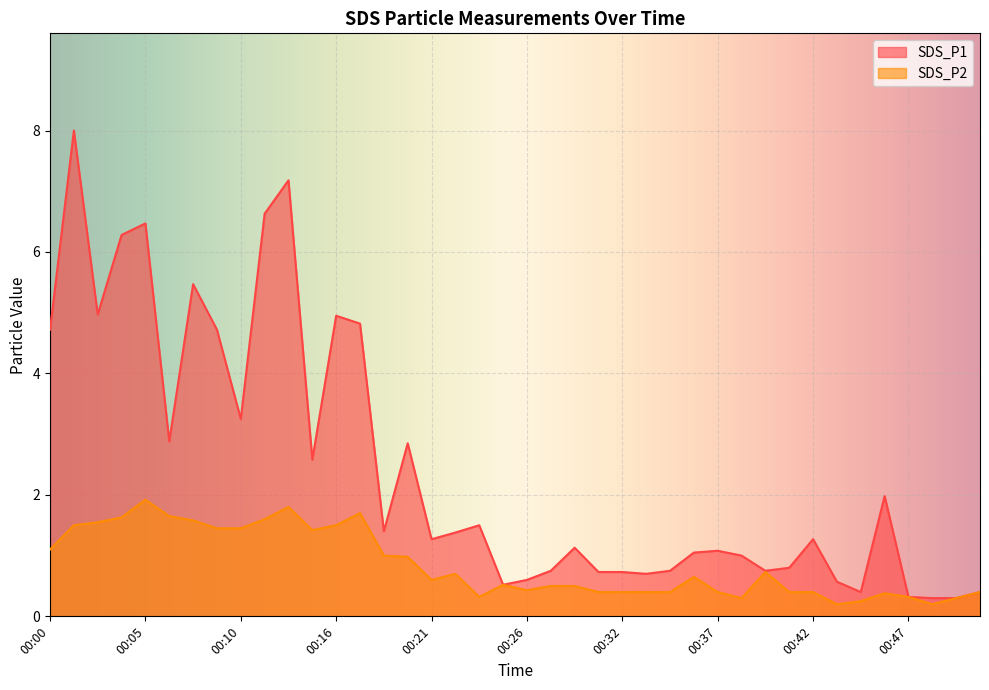

Reading left to right, transcribe all the data shown in this chart.

SDS_P1: 00:00=4.7	00:01=8.0	00:02=5.0	00:04=6.3	00:05=6.5	00:06=2.9	00:08=5.5	00:09=4.7	00:10=3.2	00:12=6.6	00:13=7.2	00:14=2.6	00:16=5.0	00:17=4.8	00:18=1.4	00:20=2.9	00:21=1.3	00:22=1.4	00:24=1.5	00:25=0.5	00:26=0.6	00:28=0.8	00:29=1.1	00:30=0.7	00:32=0.7	00:33=0.7	00:34=0.8	00:36=1.1	00:37=1.1	00:38=1.0	00:39=0.8	00:41=0.8	00:42=1.3	00:43=0.6	00:45=0.4	00:46=2.0	00:47=0.3	00:49=0.3	00:50=0.3	00:51=0.4
SDS_P2: 00:00=1.1	00:01=1.5	00:02=1.6	00:04=1.6	00:05=1.9	00:06=1.6	00:08=1.6	00:09=1.4	00:10=1.4	00:12=1.6	00:13=1.8	00:14=1.4	00:16=1.5	00:17=1.7	00:18=1.0	00:20=1.0	00:21=0.6	00:22=0.7	00:24=0.3	00:25=0.5	00:26=0.4	00:28=0.5	00:29=0.5	00:30=0.4	00:32=0.4	00:33=0.4	00:34=0.4	00:36=0.7	00:37=0.4	00:38=0.3	00:39=0.7	00:41=0.4	00:42=0.4	00:43=0.2	00:45=0.2	00:46=0.4	00:47=0.3	00:49=0.2	00:50=0.3	00:51=0.4